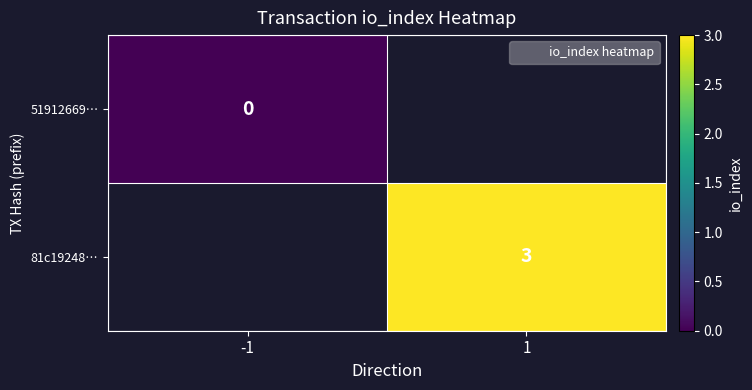

Is it true that 81c19248… equals 4 at 1?

False